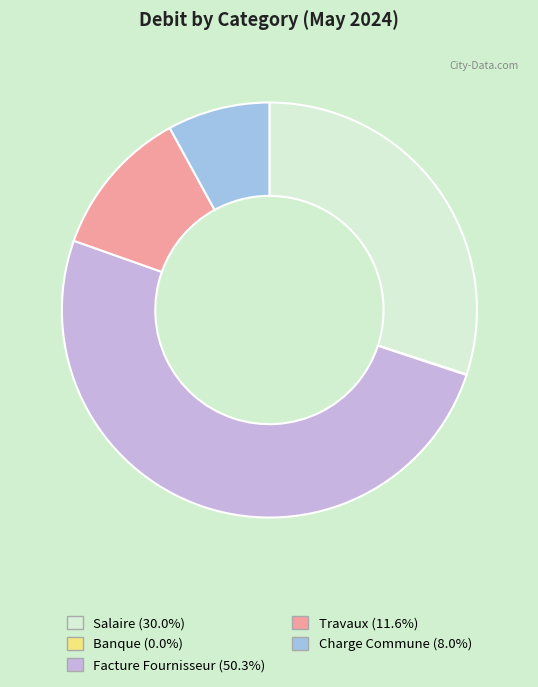

What is the majority slice?

Facture Fournisseur